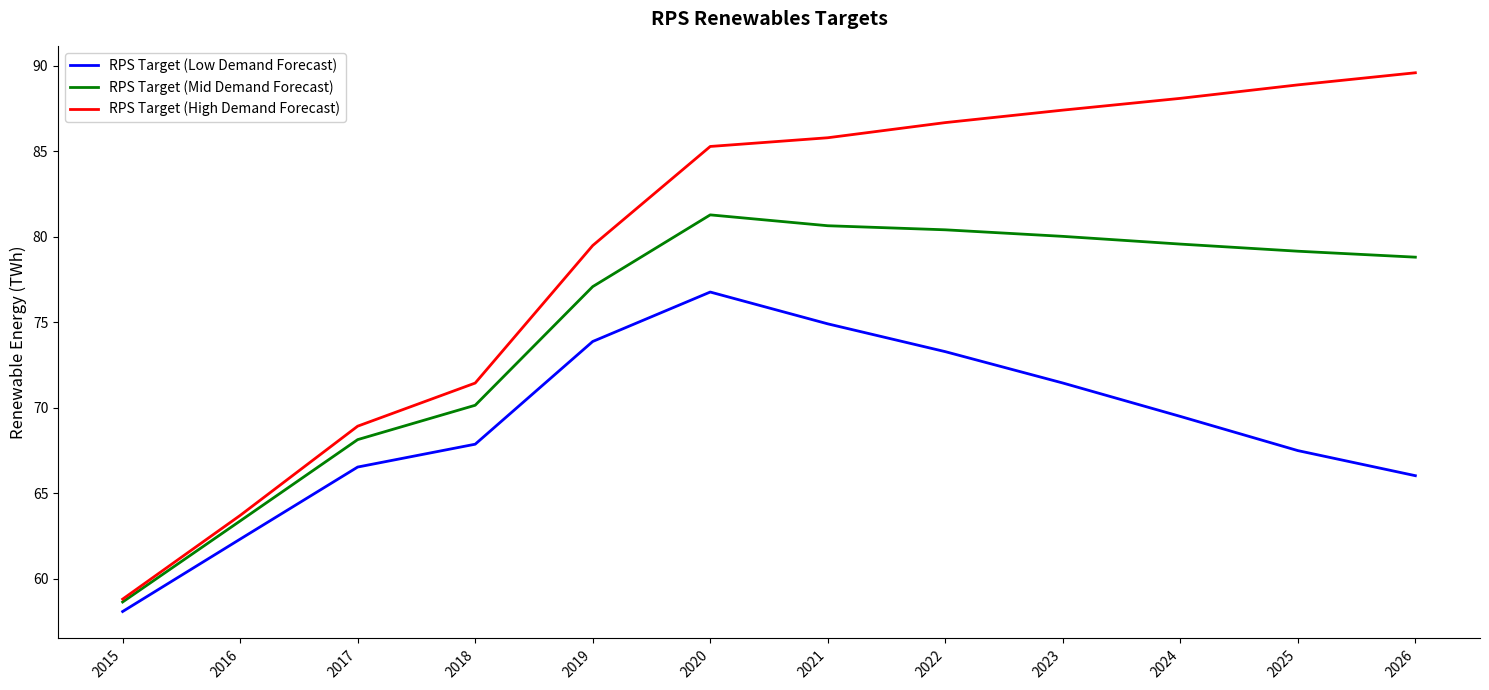

At how many categories does at least one series exceed 60?

11